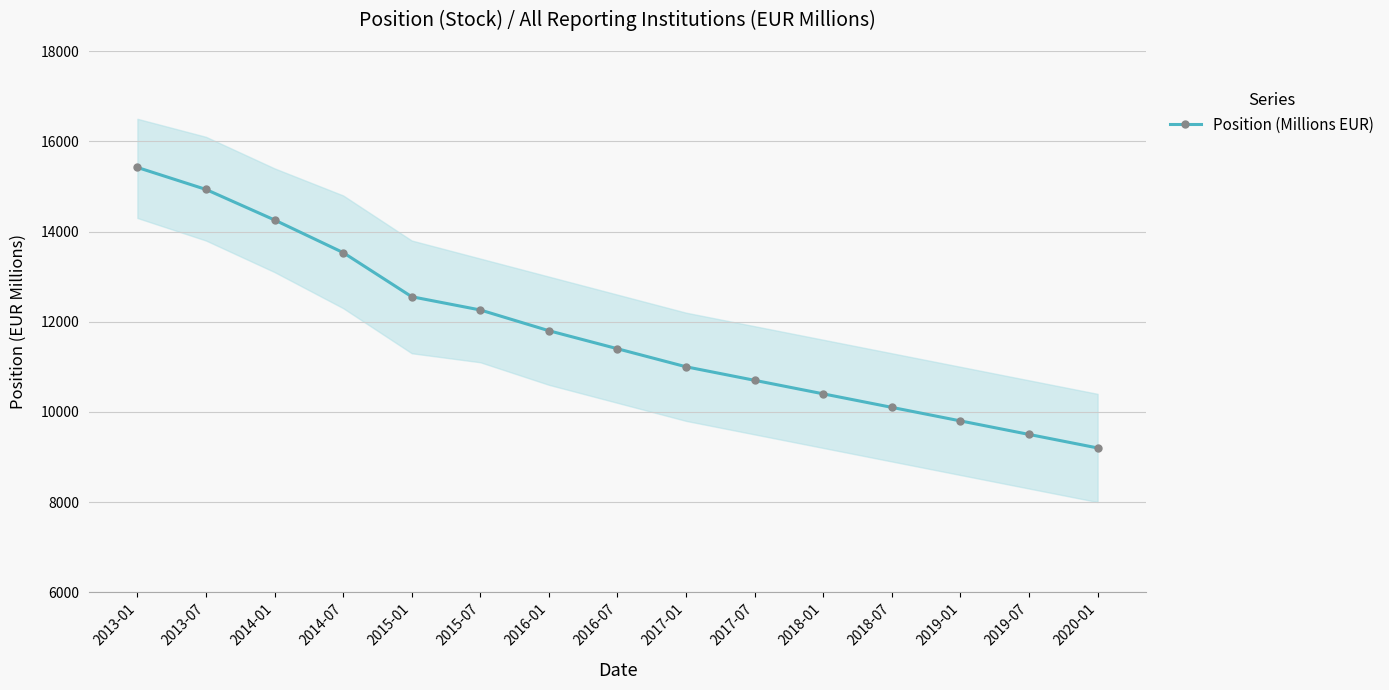

What is the smallest value displayed?

9200